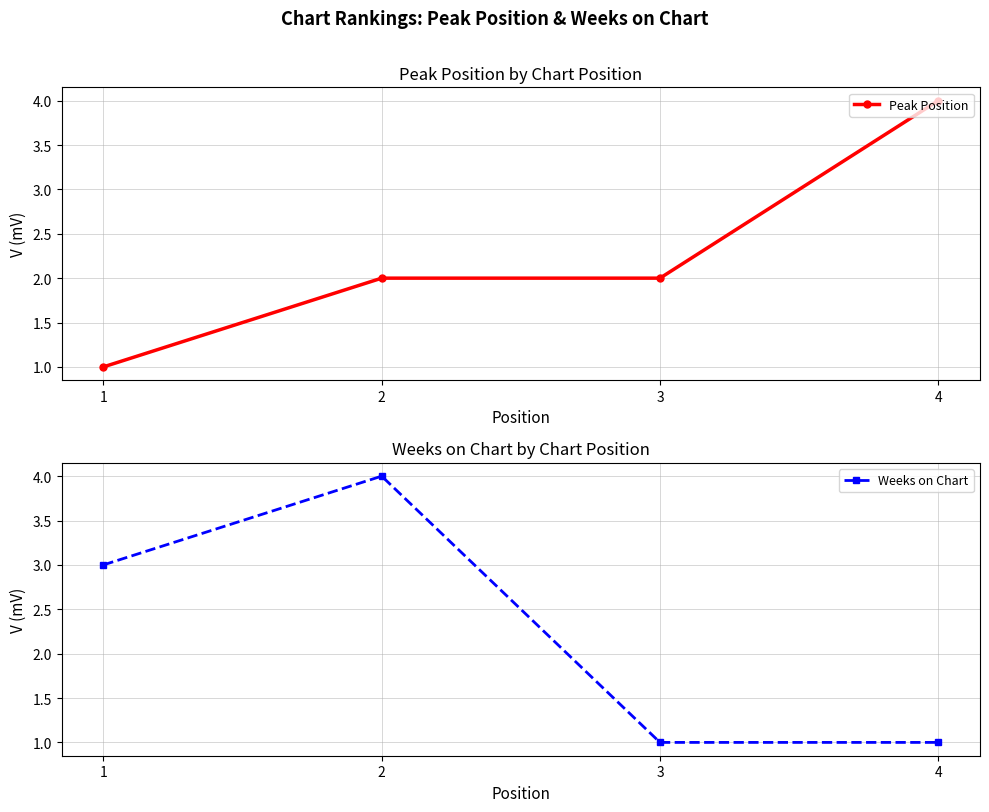

How many lines are shown in the chart?

2